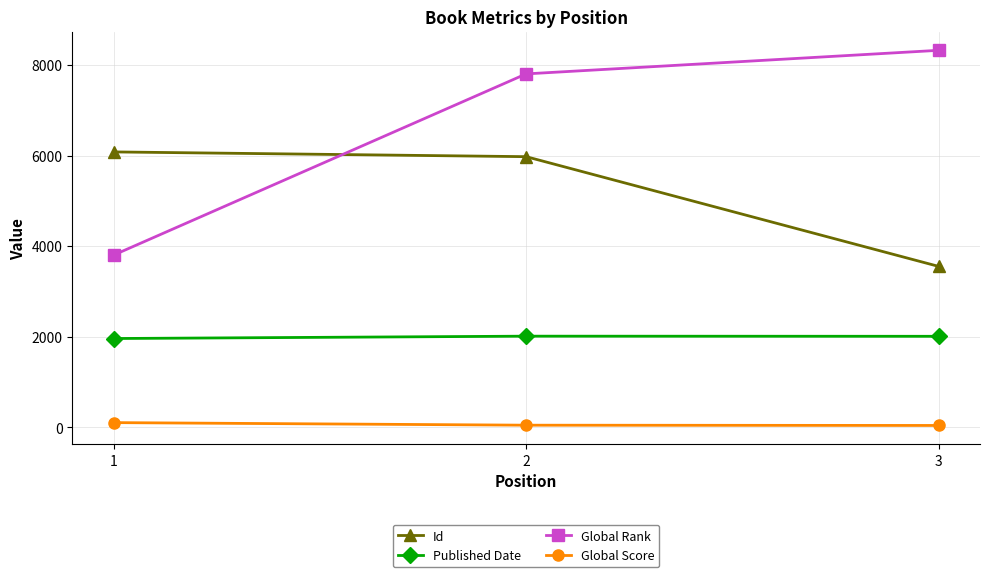

Where does the Published Date series first go above 2009?

2